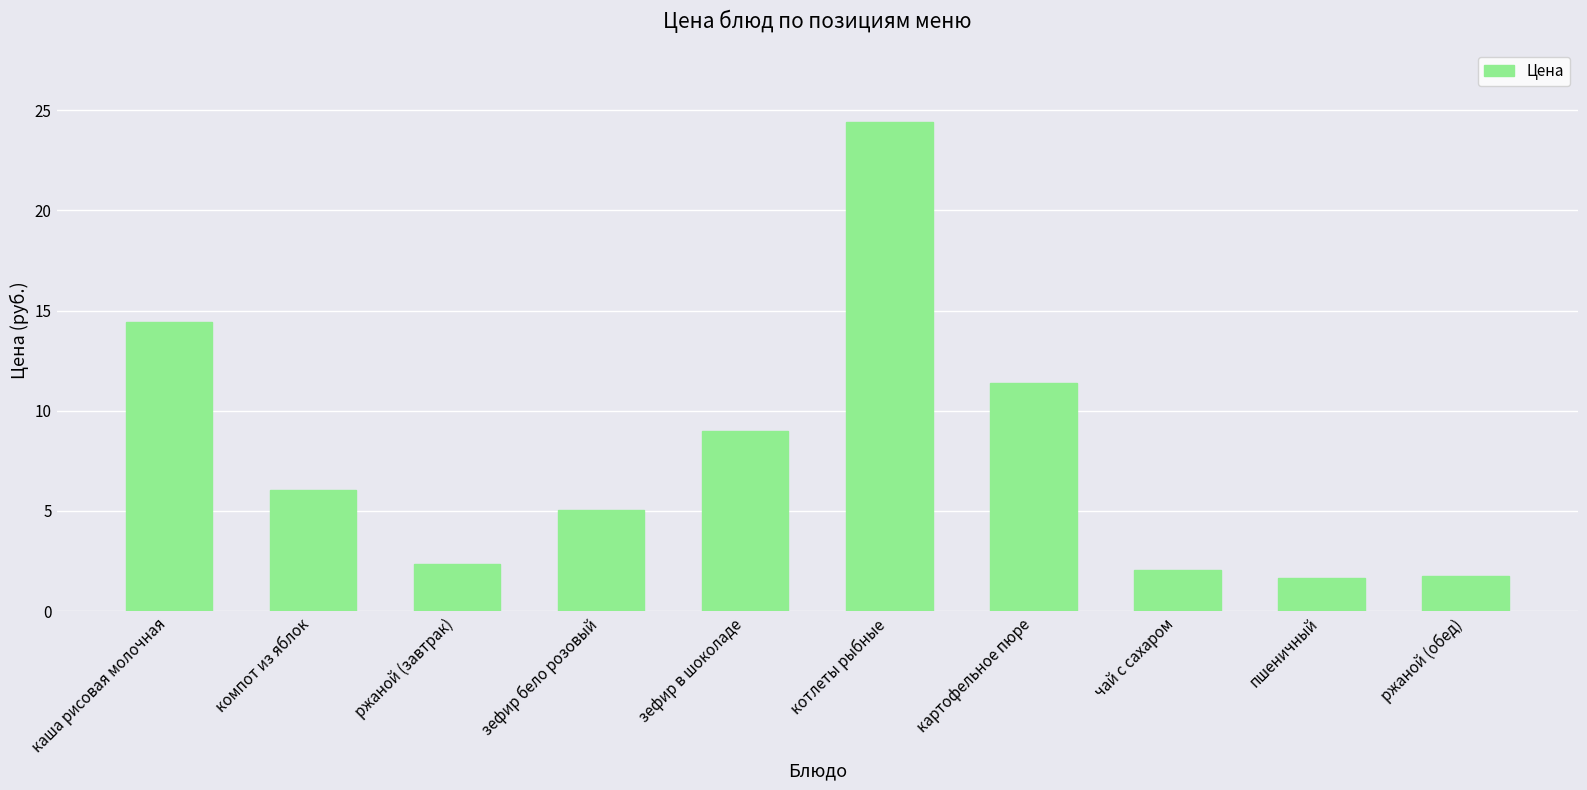

The chart shows a value of 3.9 at ржаной (завтрак). True or false?

False